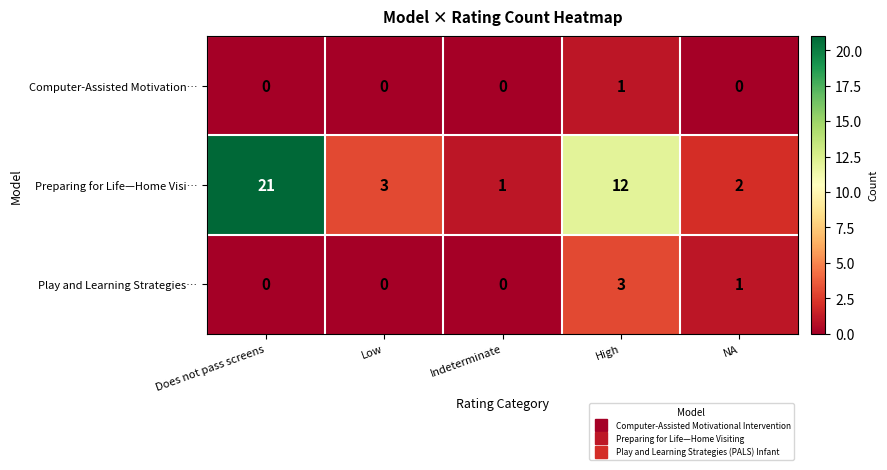

Reading left to right, list all the values displayed in this chart.

Computer-Assisted Motivation…: Does not pass screens=0	Low=0	Indeterminate=0	High=1	NA=0
Preparing for Life—Home Visi…: Does not pass screens=21	Low=3	Indeterminate=1	High=12	NA=2
Play and Learning Strategies…: Does not pass screens=0	Low=0	Indeterminate=0	High=3	NA=1